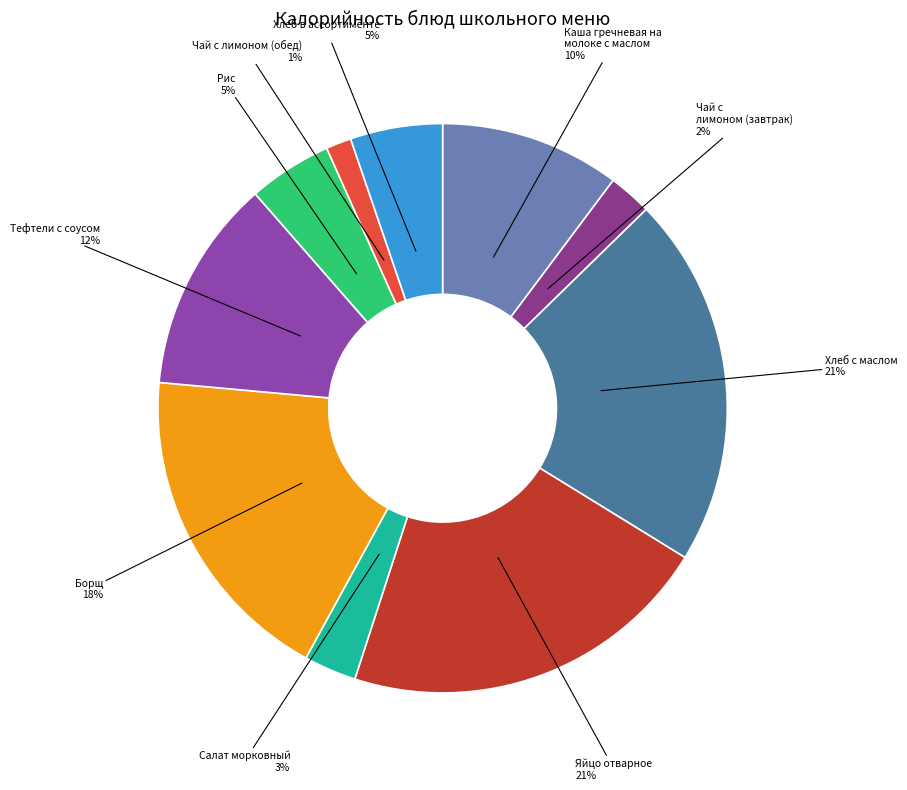

What percentage is the Чай с лимоном (завтрак) slice, to the nearest percent?

2%